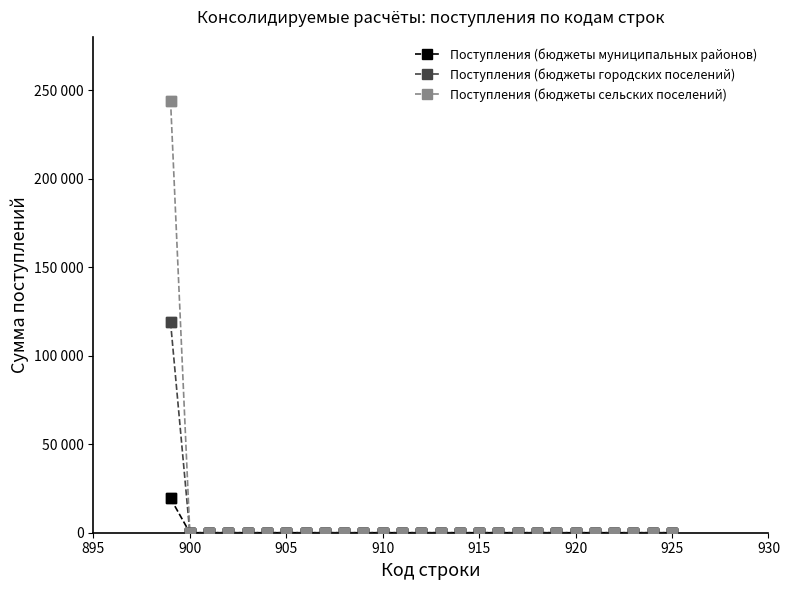

What are all the series names shown in the legend?

Поступления (бюджеты муниципальных районов), Поступления (бюджеты городских поселений), Поступления (бюджеты сельских поселений)